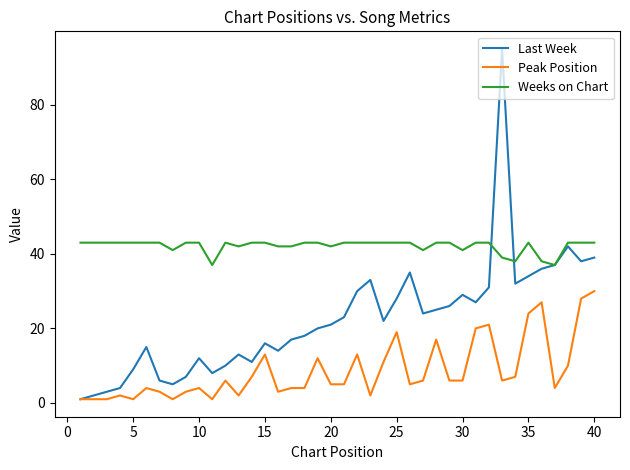

What is the highest value of the Last Week series?

95